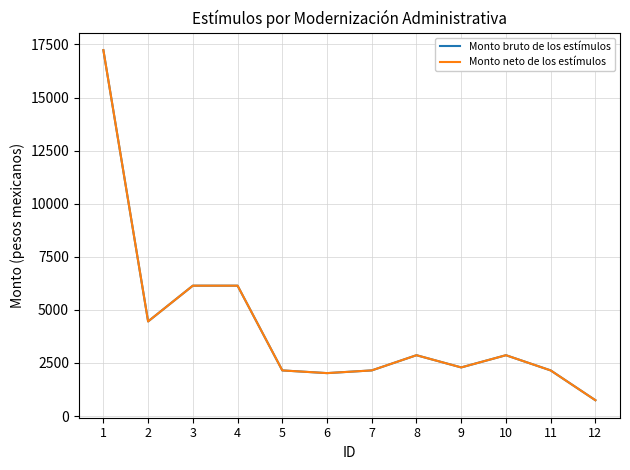

True or false: Monto bruto de los estímulos and Monto neto de los estímulos cross at least once.

False